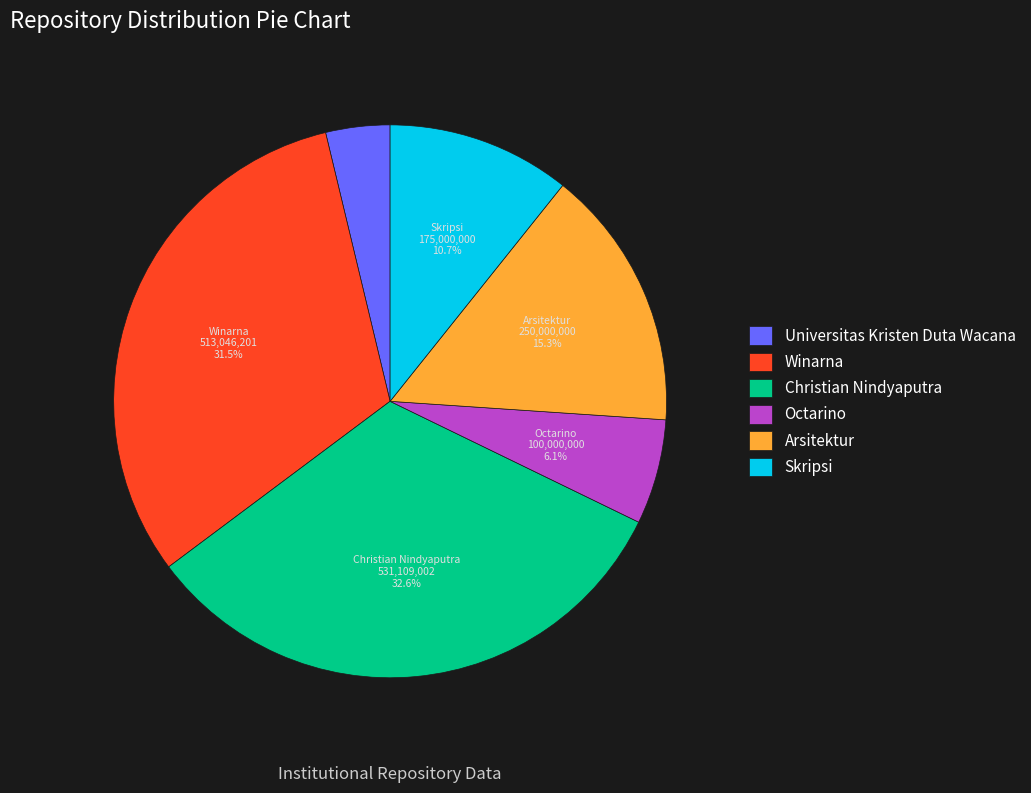

Which category has the biggest portion of the pie?

Christian Nindyaputra